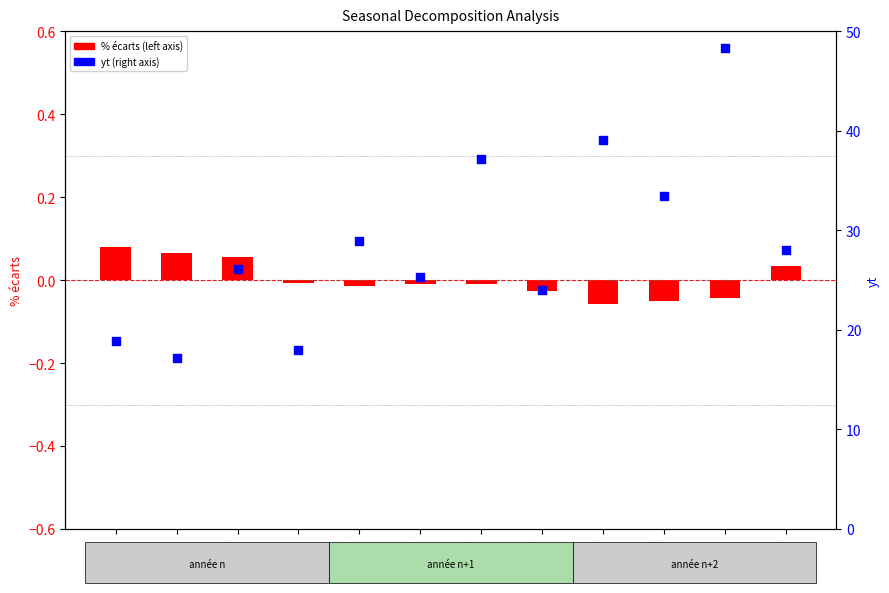

Which series has the largest total across all categories?

yt